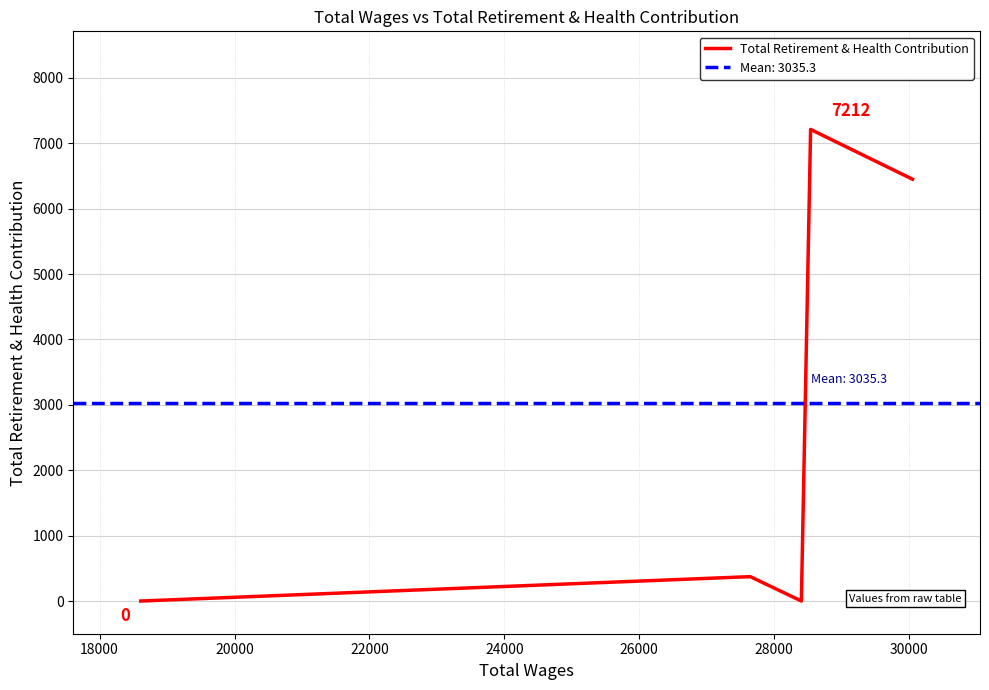

What is the value of the 6th point from the left?

7212